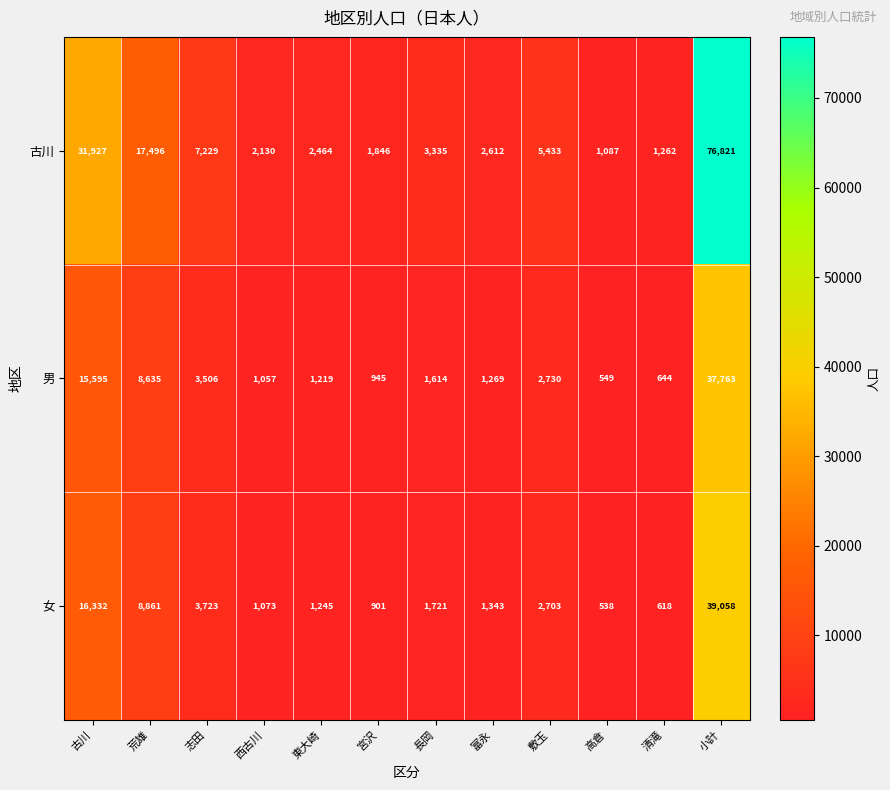

What is the total value across all series at 敷玉?

10866